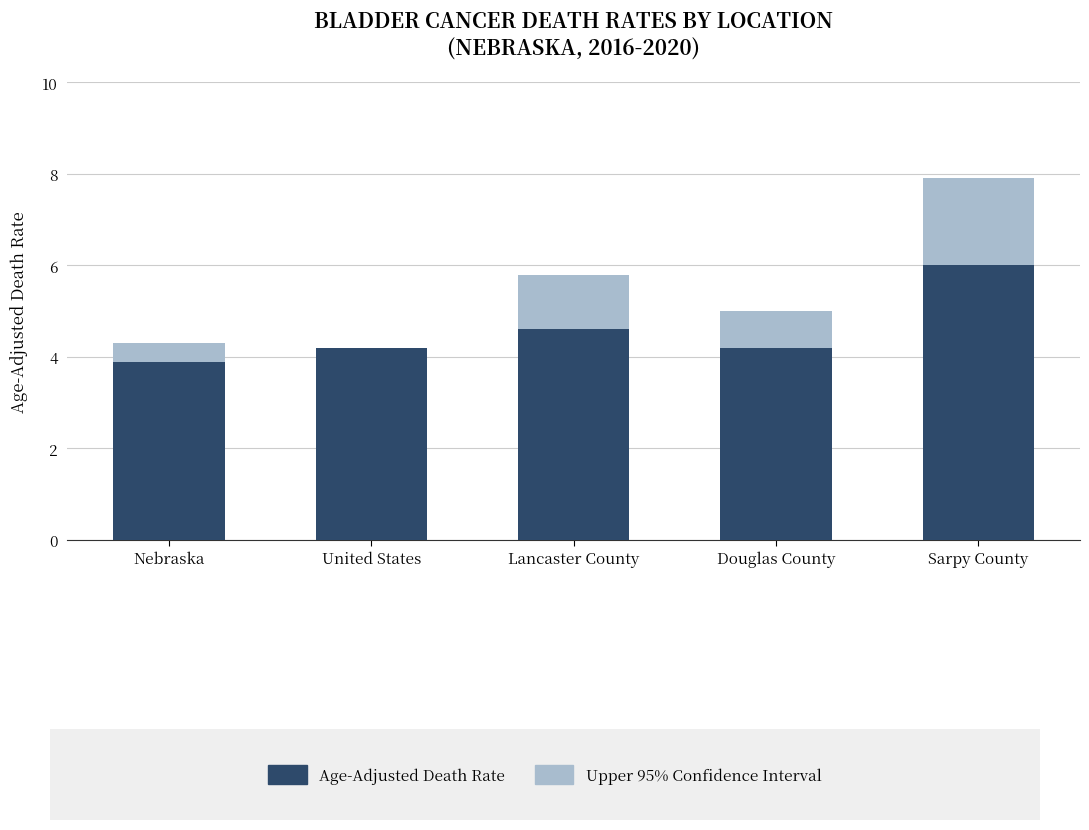

Does the chart contain stacked bars?

Yes